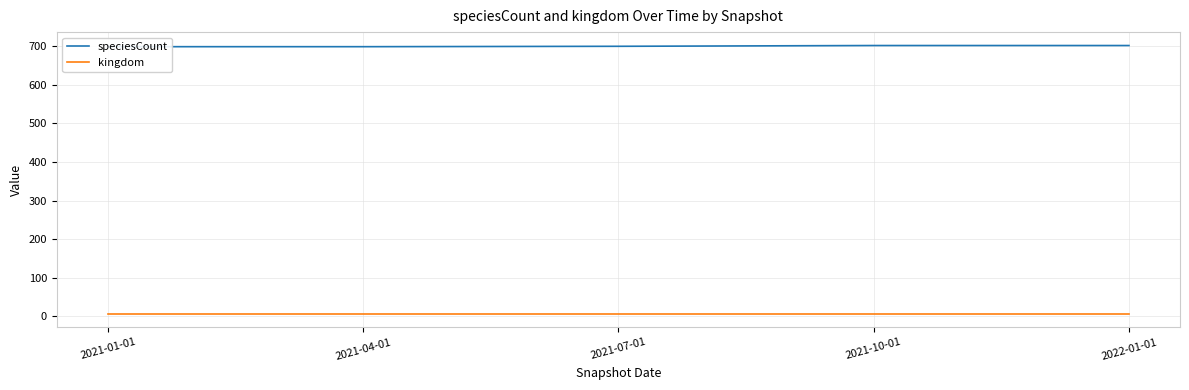

What is the lowest value of the speciesCount series?

699